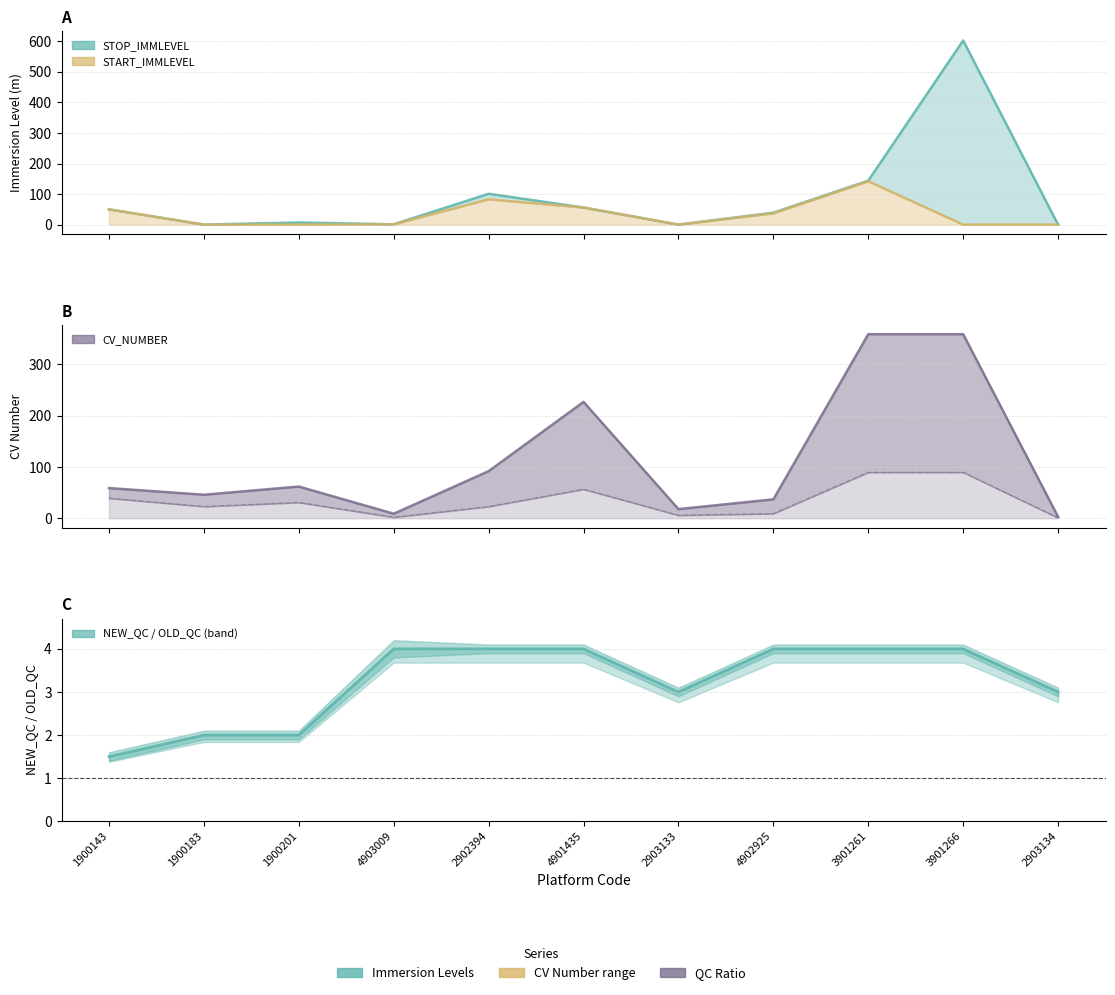

At which category is the sum across all series the highest?

3901266